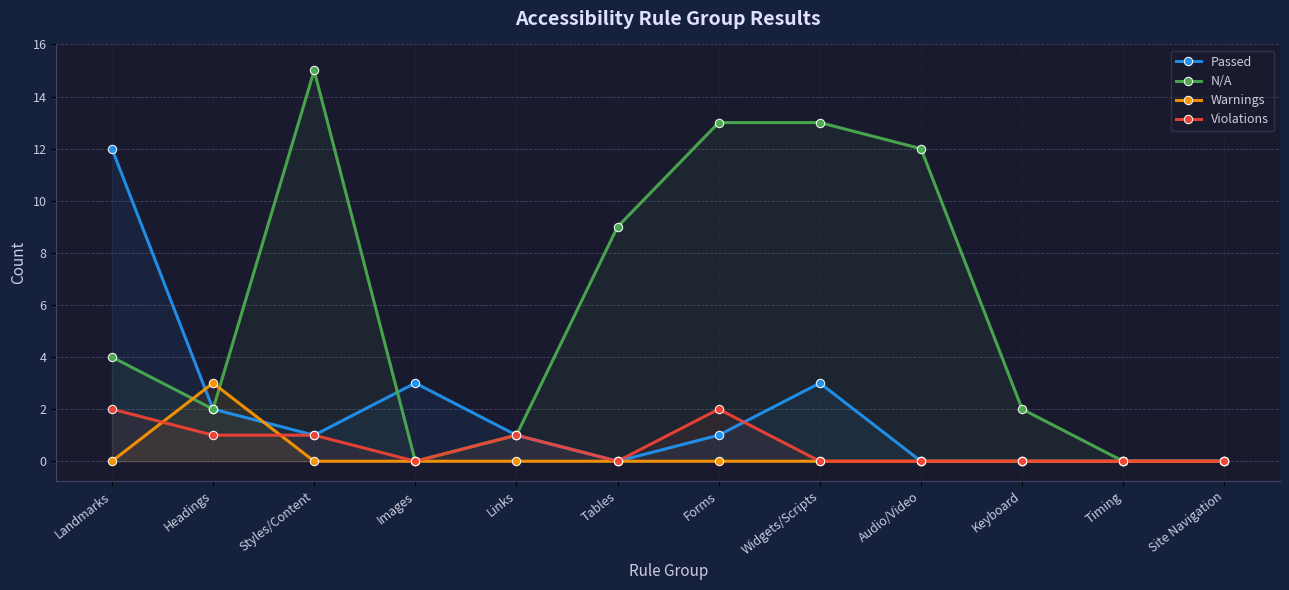

What are all the series names shown in the legend?

Passed, N/A, Warnings, Violations